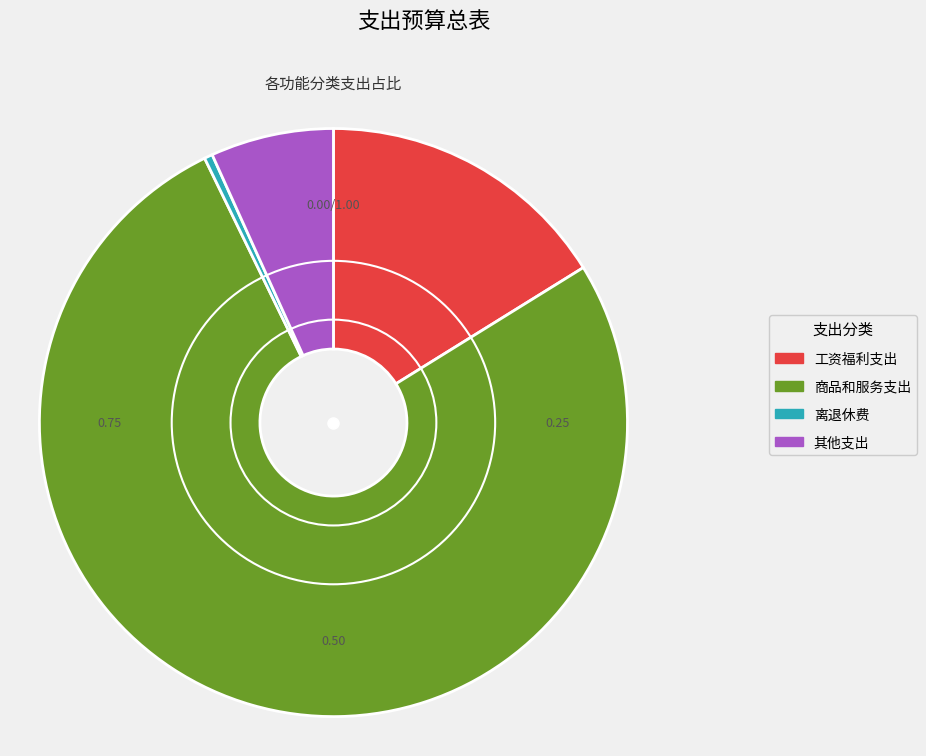

Is 工资福利支出 the majority of the pie?

No